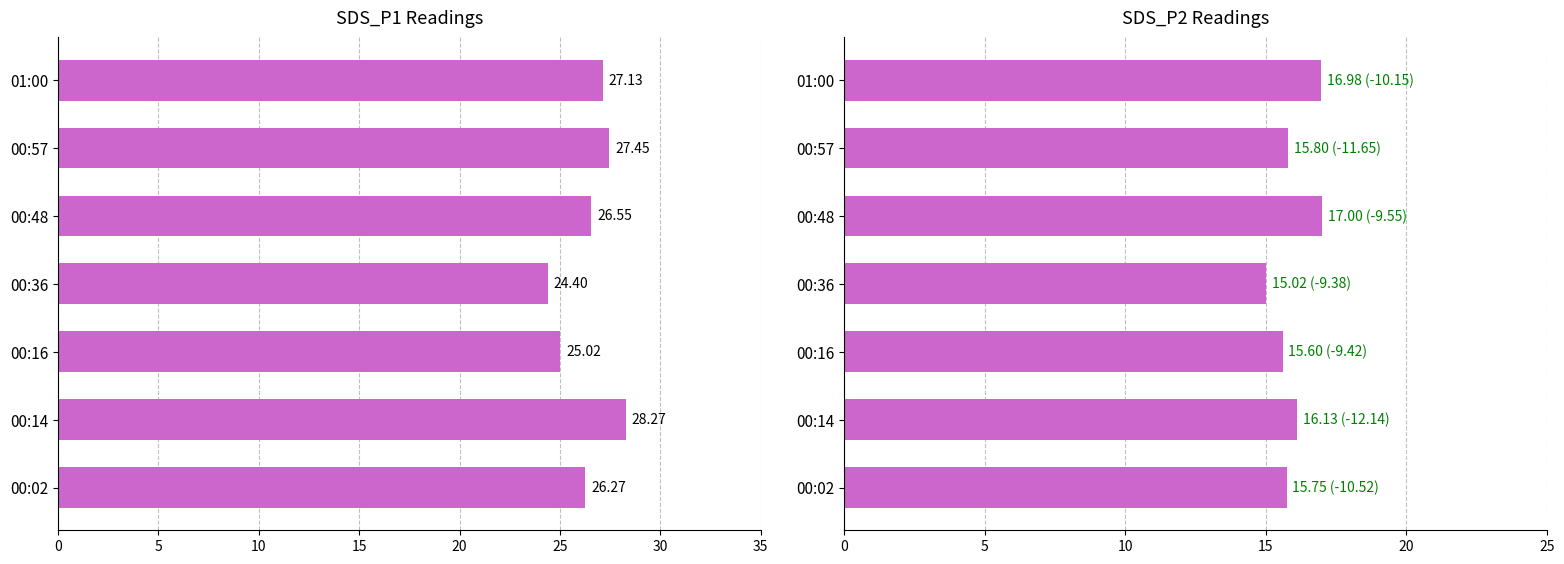

How many groups of bars are there?

7